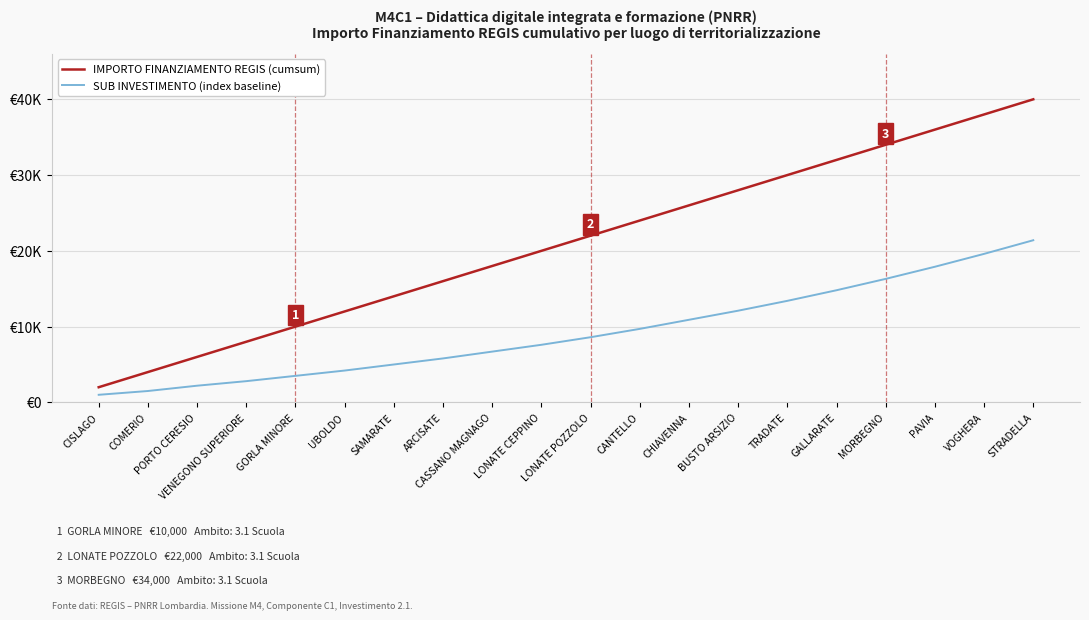

Reading right to left, list all the values displayed in this chart.

IMPORTO FINANZIAMENTO REGIS (cumsum): STRADELLA=40000	VOGHERA=38000	PAVIA=36000	MORBEGNO=34000	GALLARATE=32000	TRADATE=30000	BUSTO ARSIZIO=28000	CHIAVENNA=26000	CANTELLO=24000	LONATE POZZOLO=22000	LONATE CEPPINO=20000	CASSANO MAGNAGO=18000	ARCISATE=16000	SAMARATE=14000	UBOLDO=12000	GORLA MINORE=10000	VENEGONO SUPERIORE=8000	PORTO CERESIO=6000	COMERIO=4000	CISLAGO=2000
SUB INVESTIMENTO (index baseline): STRADELLA=21400	VOGHERA=19600	PAVIA=17900	MORBEGNO=16300	GALLARATE=14800	TRADATE=13400	BUSTO ARSIZIO=12100	CHIAVENNA=10900	CANTELLO=9700	LONATE POZZOLO=8600	LONATE CEPPINO=7600	CASSANO MAGNAGO=6700	ARCISATE=5800	SAMARATE=5000	UBOLDO=4200	GORLA MINORE=3500	VENEGONO SUPERIORE=2800	PORTO CERESIO=2200	COMERIO=1500	CISLAGO=1000